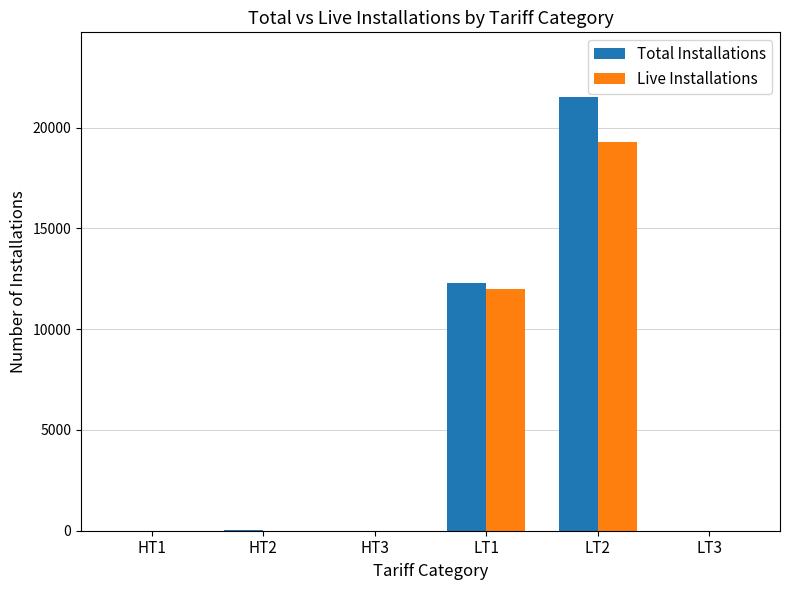

What is the sum of the Live Installations values at HT1 and LT1?

12005